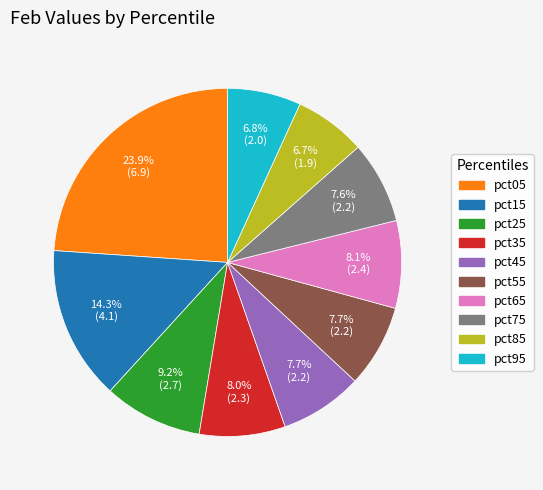

Does any single category account for the majority?

No